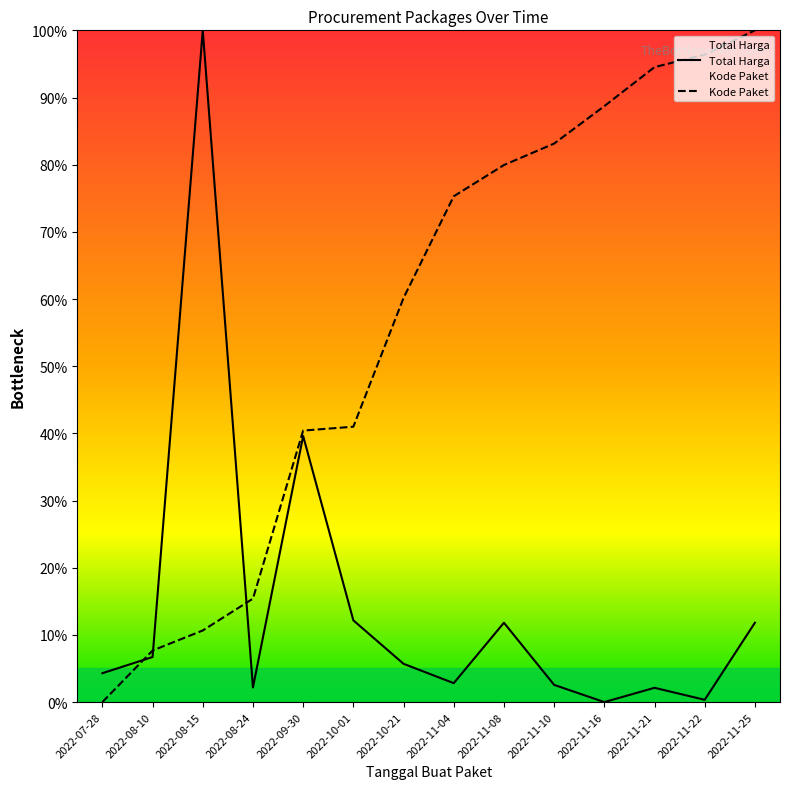

What is the difference between the highest and lowest values at 2022-10-21?

54.5